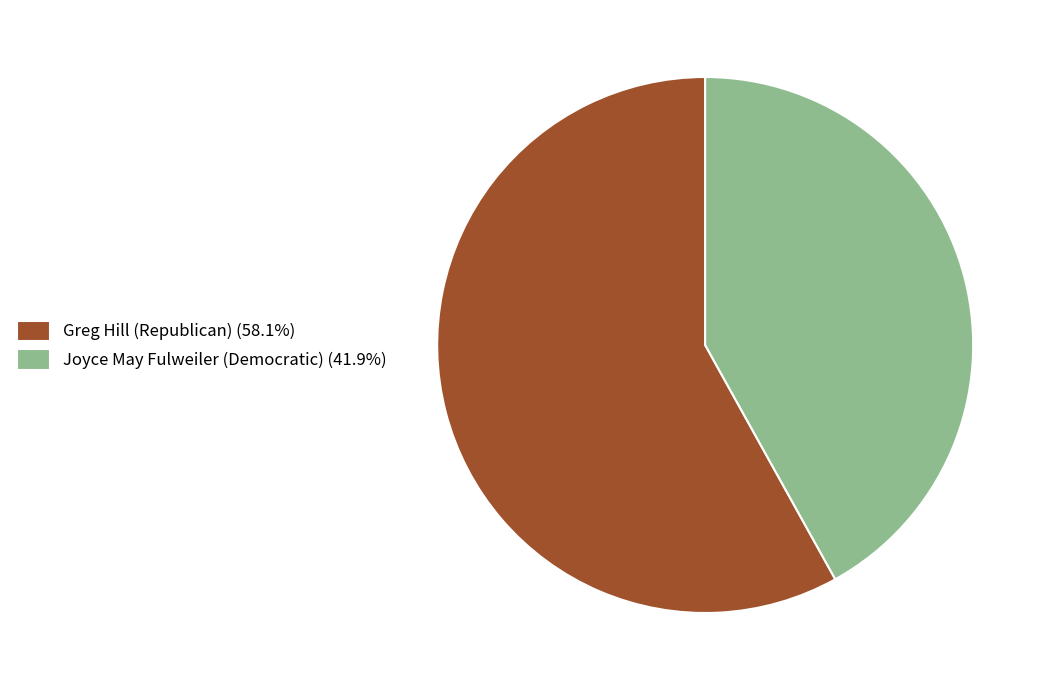

Approximately how many times larger is the value at Joyce May Fulweiler (Democratic) (41.9%) compared to Greg Hill (Republican) (58.1%)?

0.7